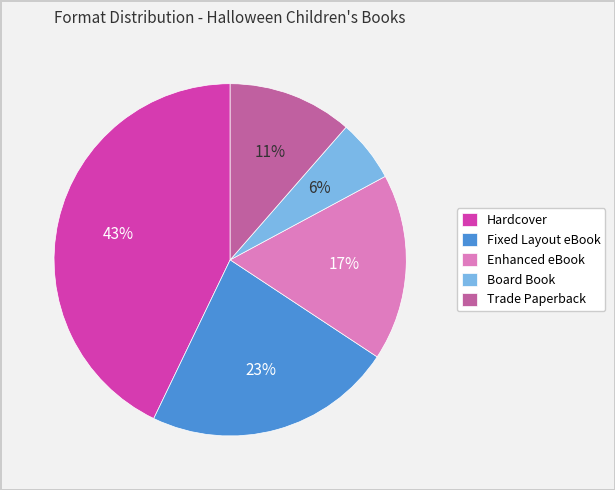

Between Enhanced eBook and Fixed Layout eBook, which is larger?

Fixed Layout eBook